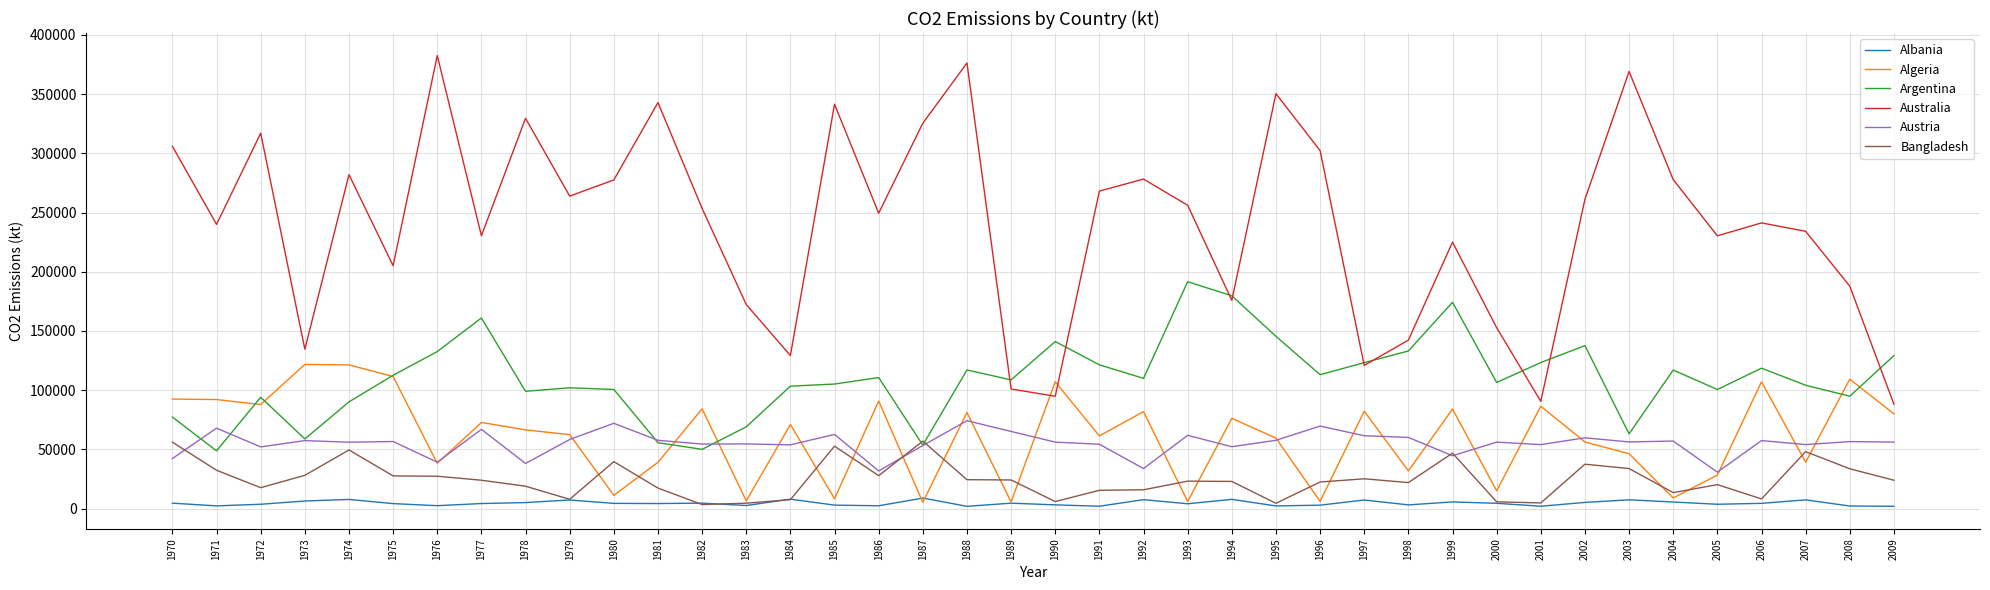

How many lines are shown in the chart?

6